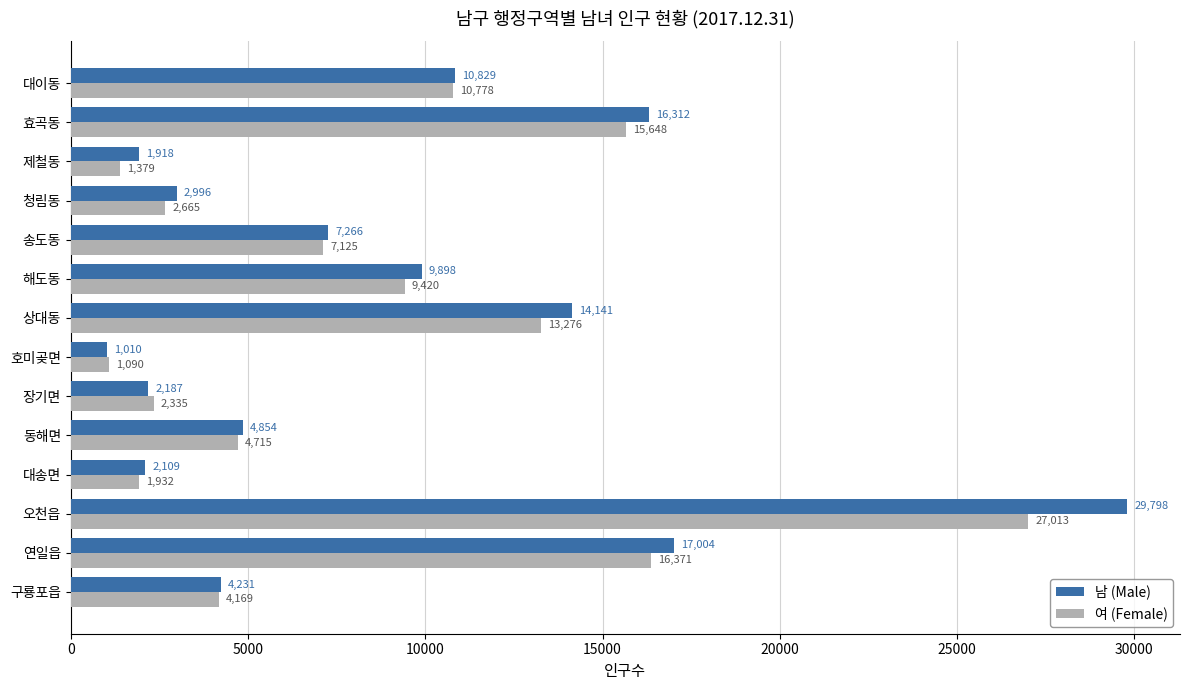

What are all the series names shown in the legend?

남 (Male), 여 (Female)